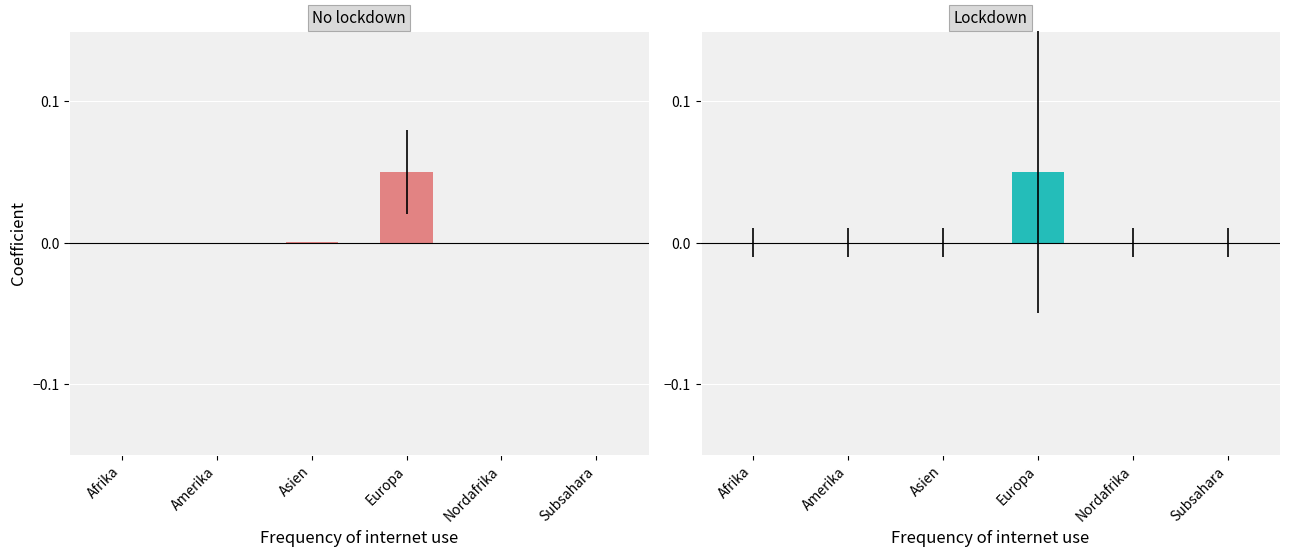

Which category has the lowest value in the Schutzgewährungen series?

Amerika